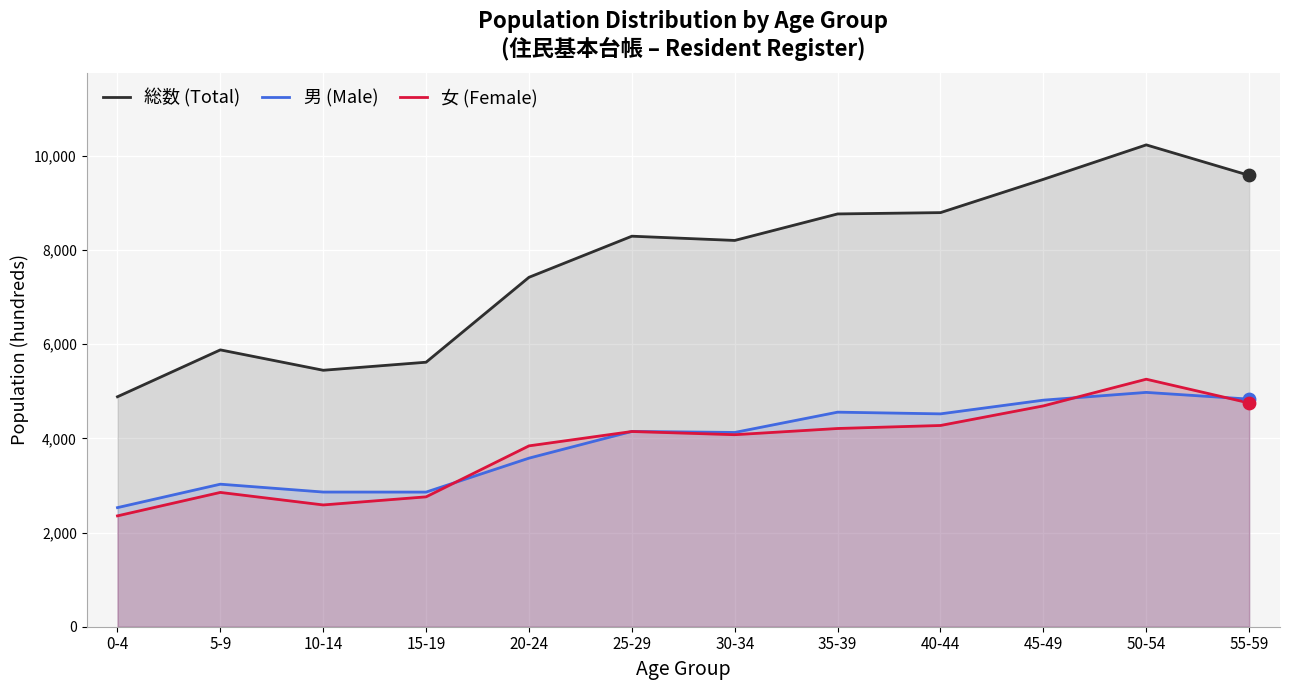

At which category is the sum across all series the highest?

50-54